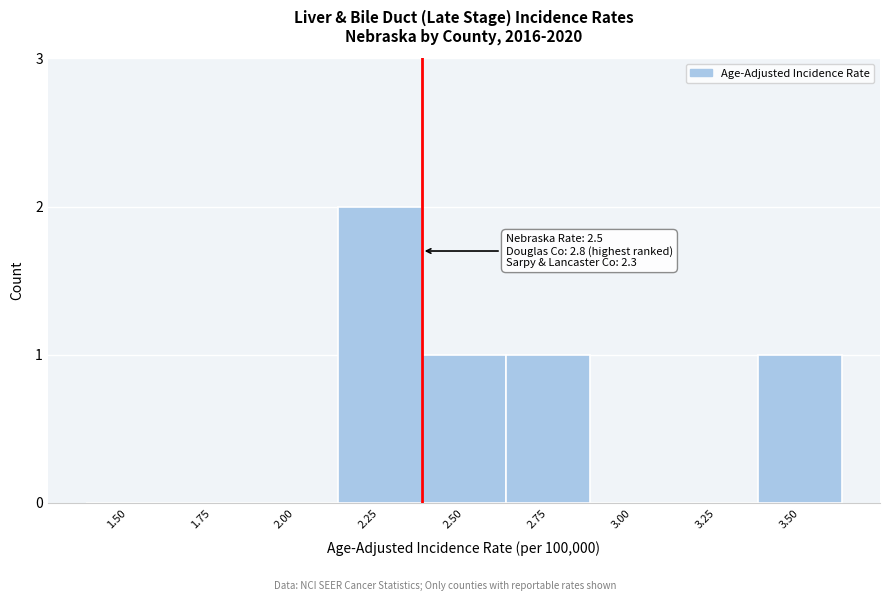

Reading left to right, extract all data points from this chart.

1.50=0	1.75=0	2.00=0	2.25=2	2.50=1	2.75=1	3.00=0	3.25=0	3.50=1